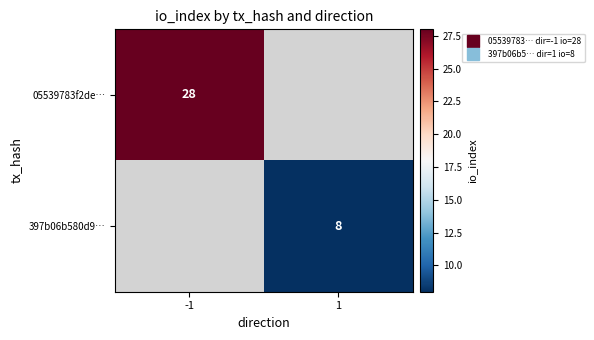

The 05539783f2de… series shows 28.0 at -1. True or false?

True